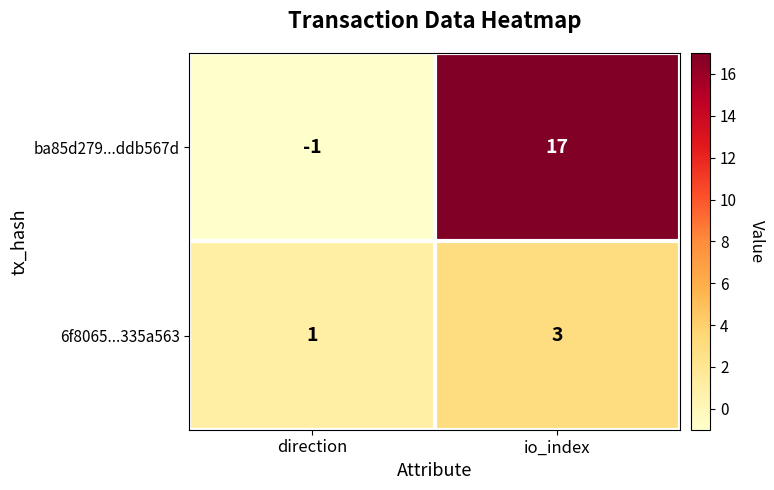

How many categories are shown in the chart?

2